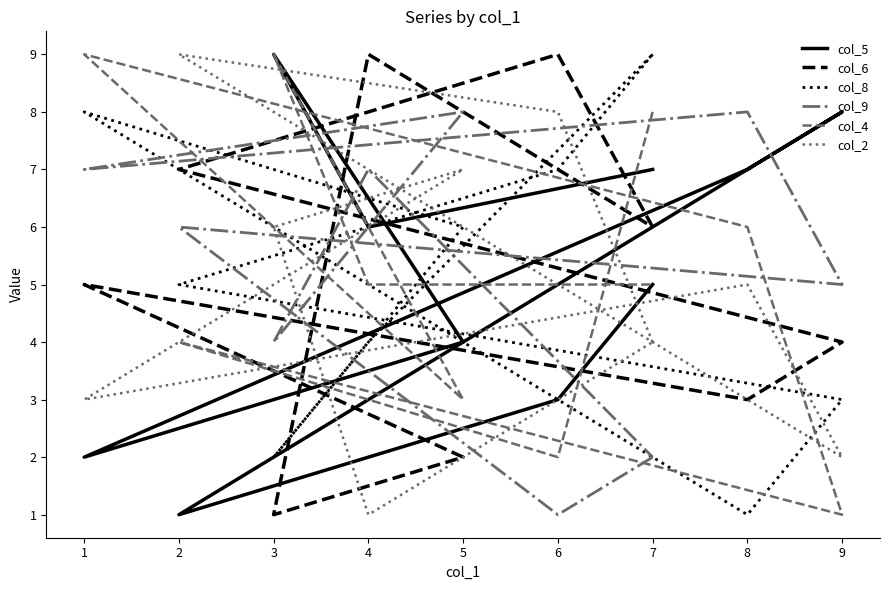

What is the highest value of the col_6 series?

9